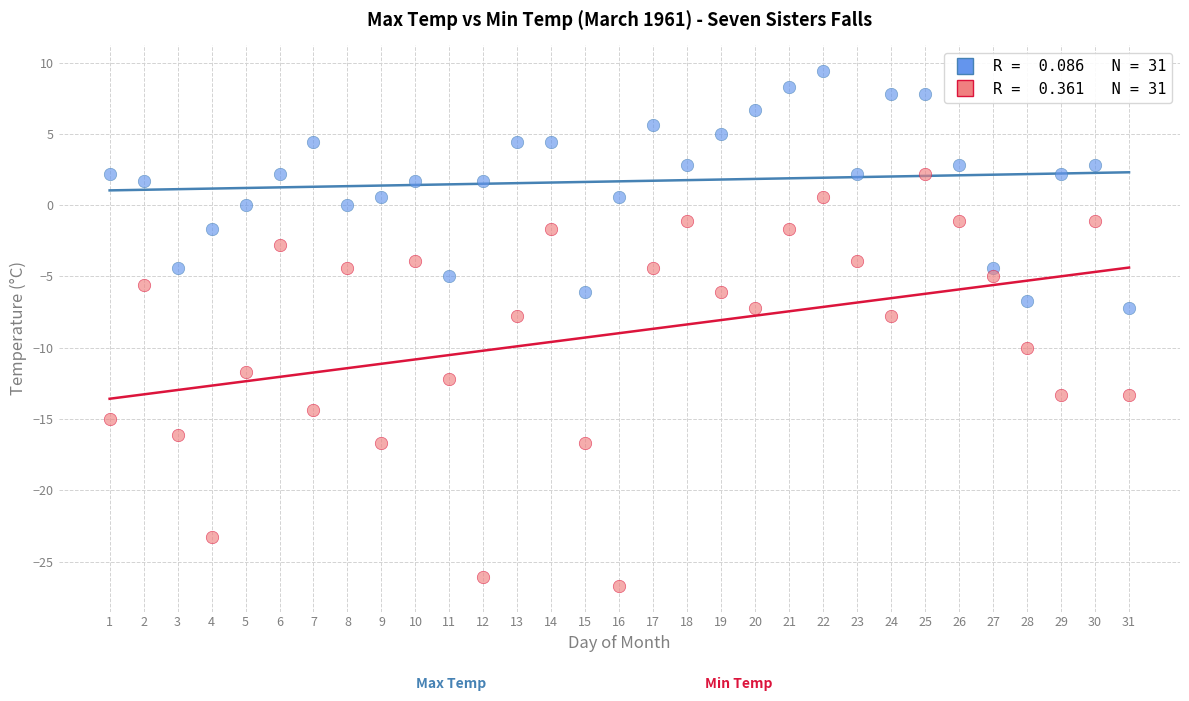

Across all data points, what is the range of Y values (max minus min)?

36.1